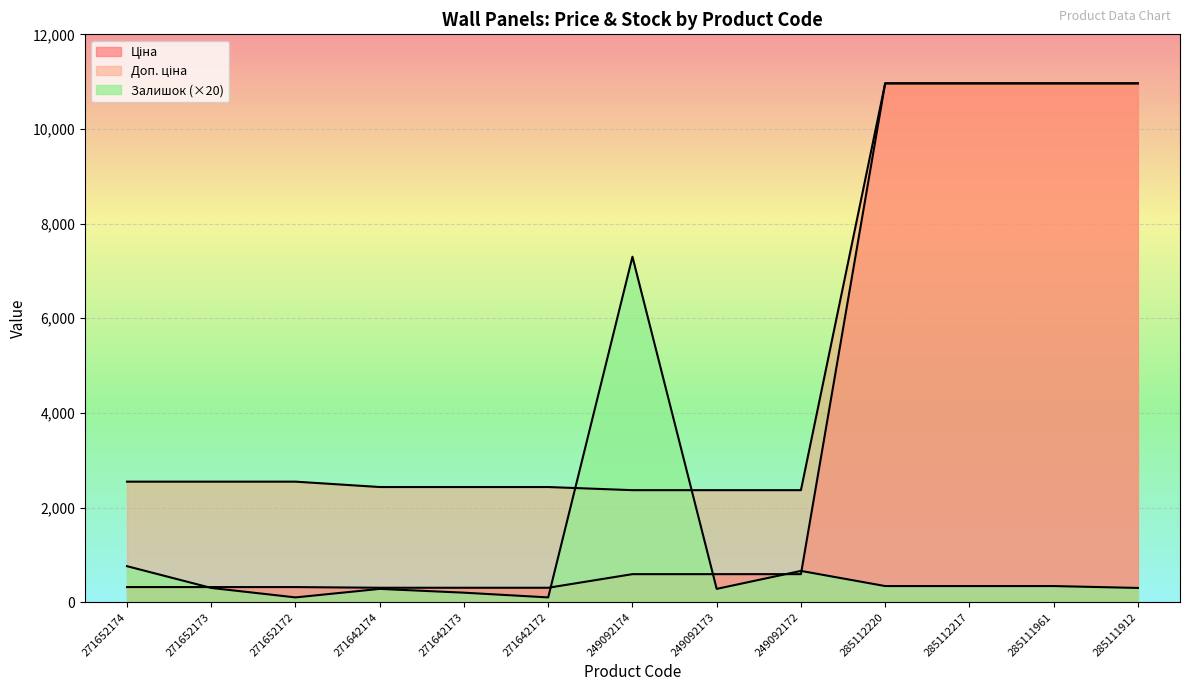

What is the difference between the second highest and second lowest values in the Залишок series?

660.0